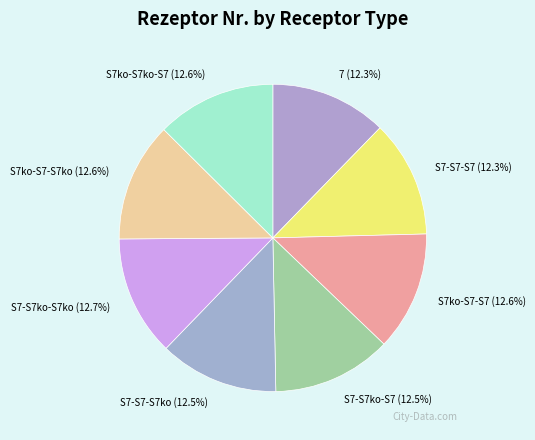

How much of the chart is everything except S7-S7ko-S7ko?

87.3%